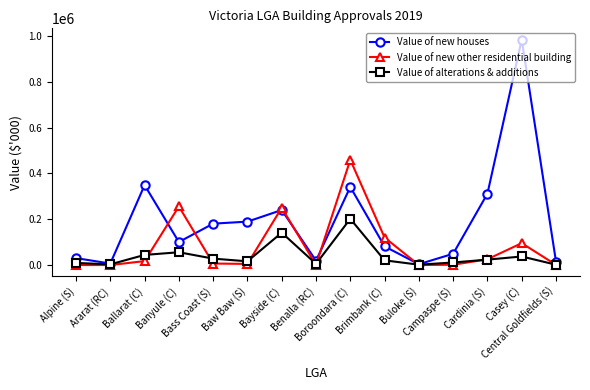

What is the total value across all series at Bayside (C)?

631201.8